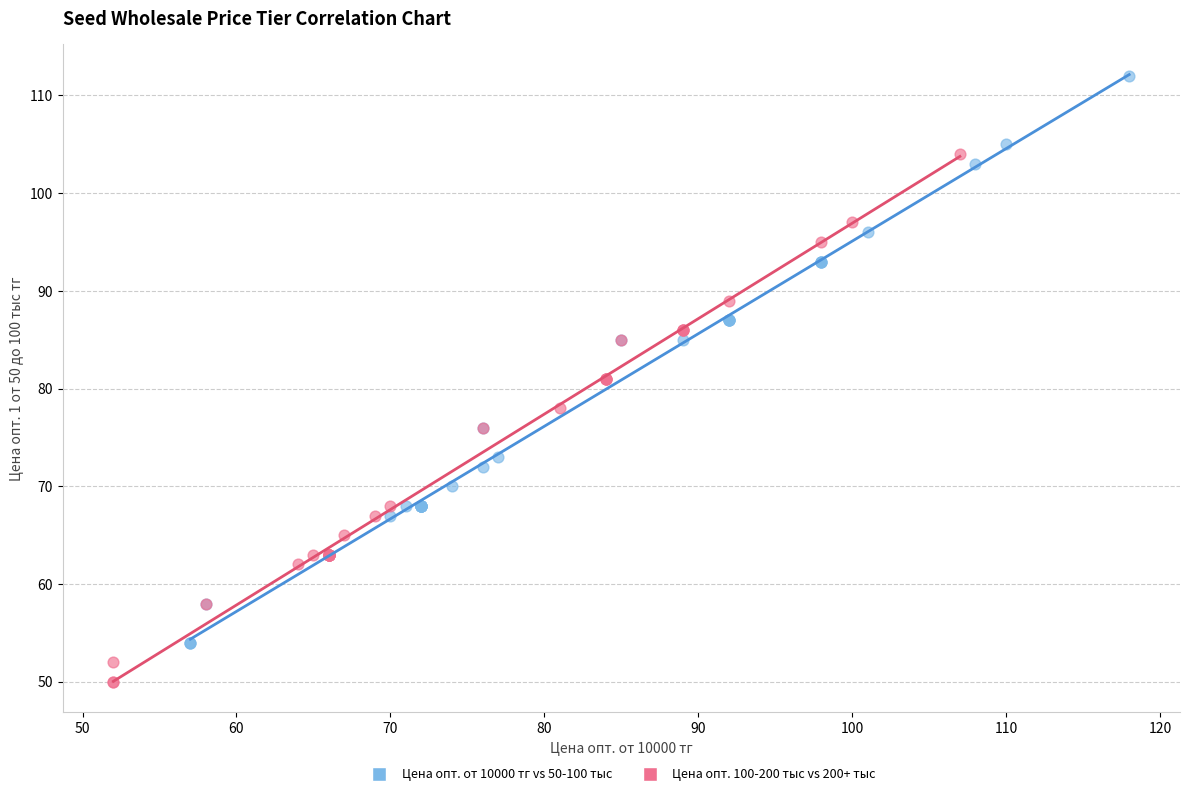

Which series reaches the minimum Y coordinate?

Цена опт. 100-200 тыс vs 200+ тыс